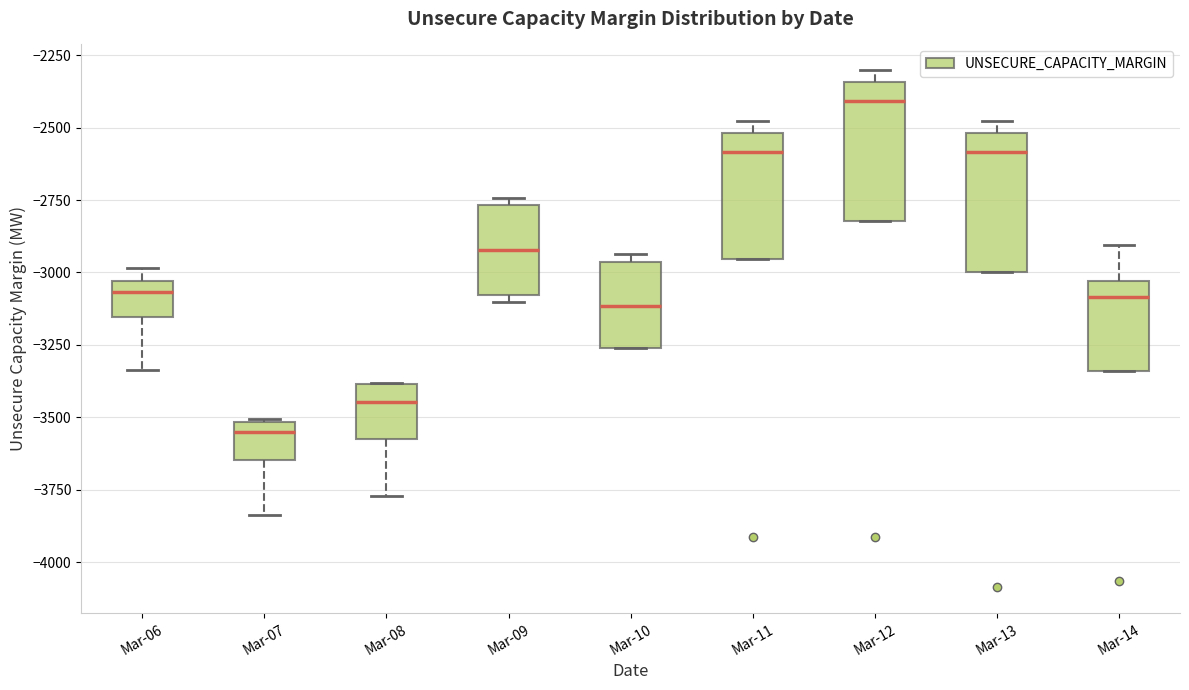

Where is the lower edge of the box for Mar-08 on the y-axis? The values are not printed on the chart, so give them approximately, as read against the axis.

-3550